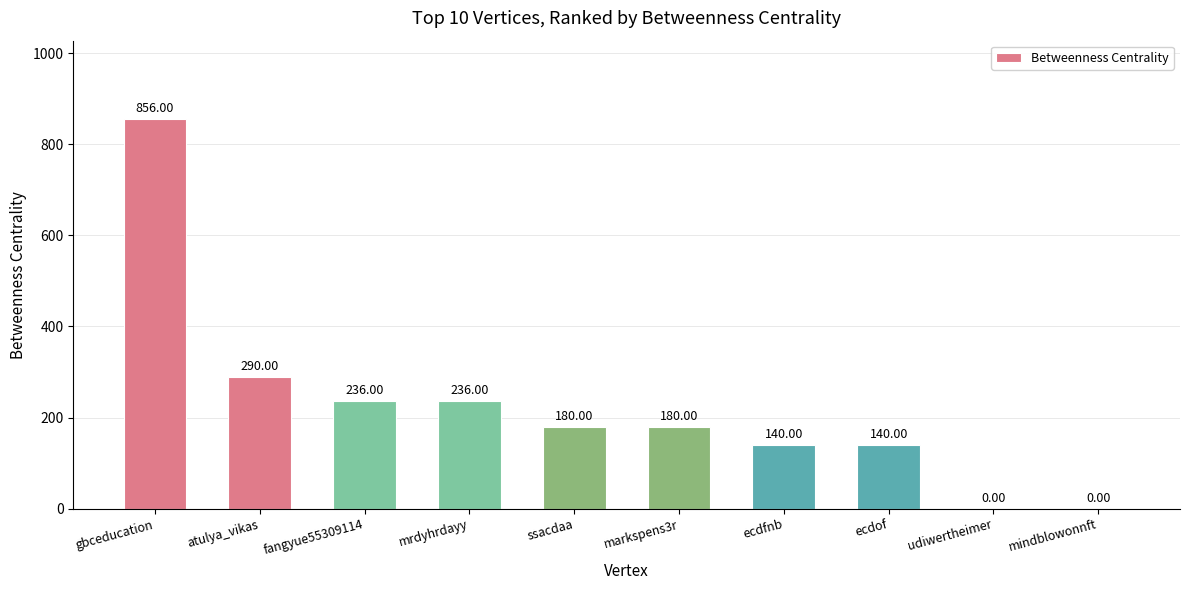

What is the sum of the values at fangyue55309114 and mindblowonnft?

236